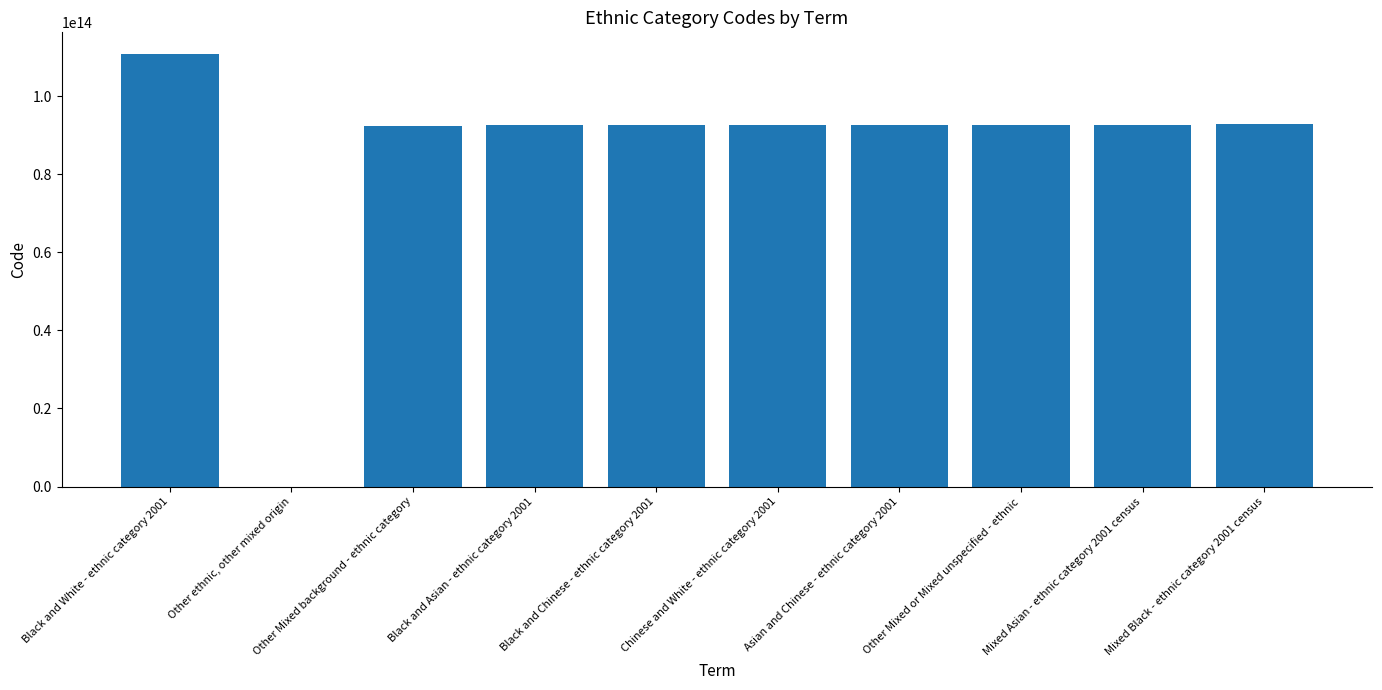

The value at Black and Chinese - ethnic category 2001 is 92591000000103. True or false?

True